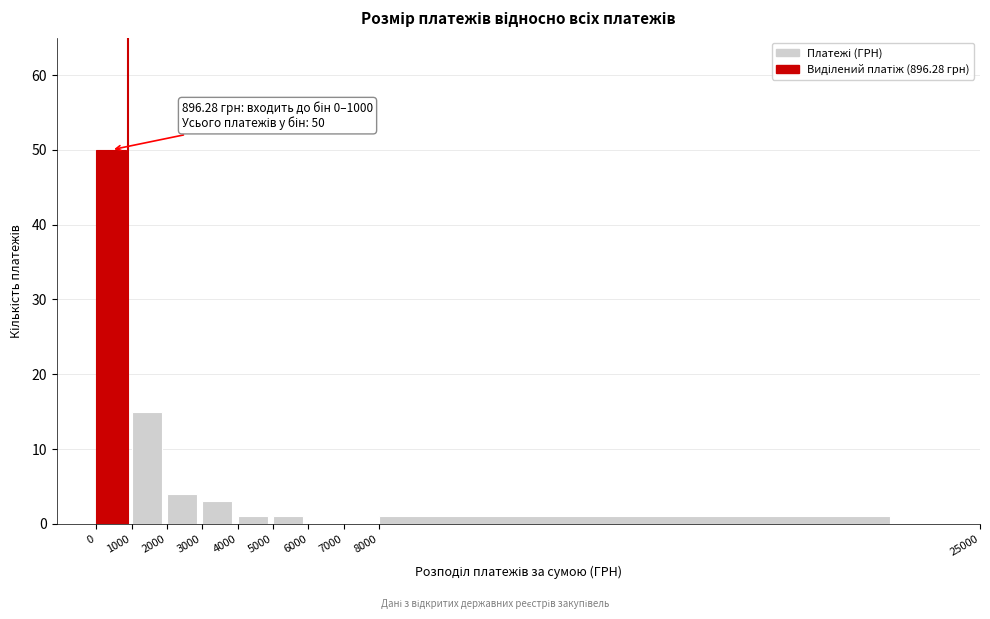

Over which range of the x-axis is the bar tallest?

0 to 1000